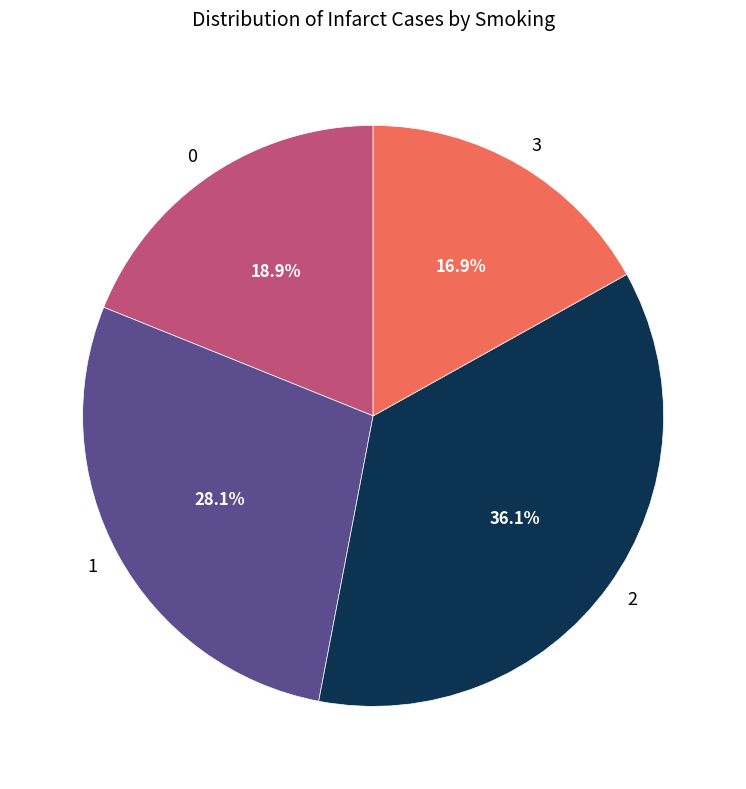

How much of the chart is everything except 1?

71.9%